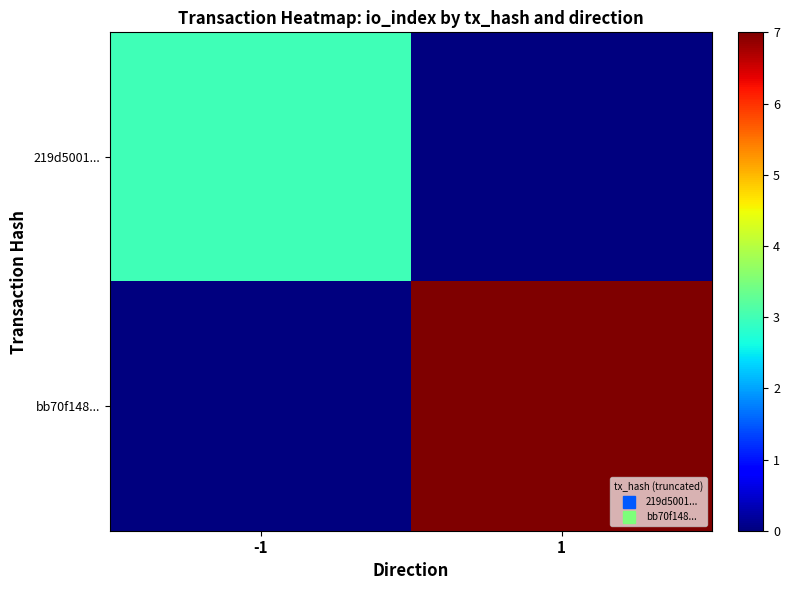

What is the difference between the highest and lowest values at 1?

7